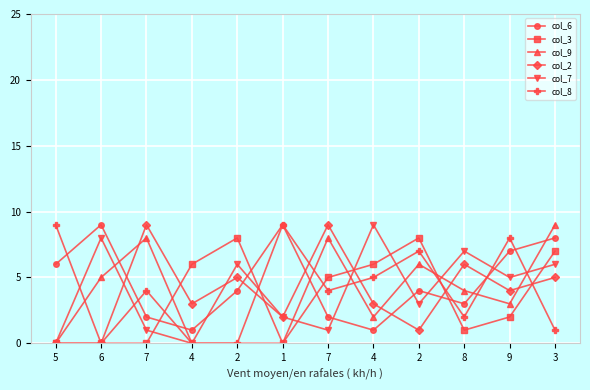

Rank the categories by col_2 value from highest to lowest.

7, 7, 8, 2, 3, 9, 4, 4, 1, 2, 5, 6